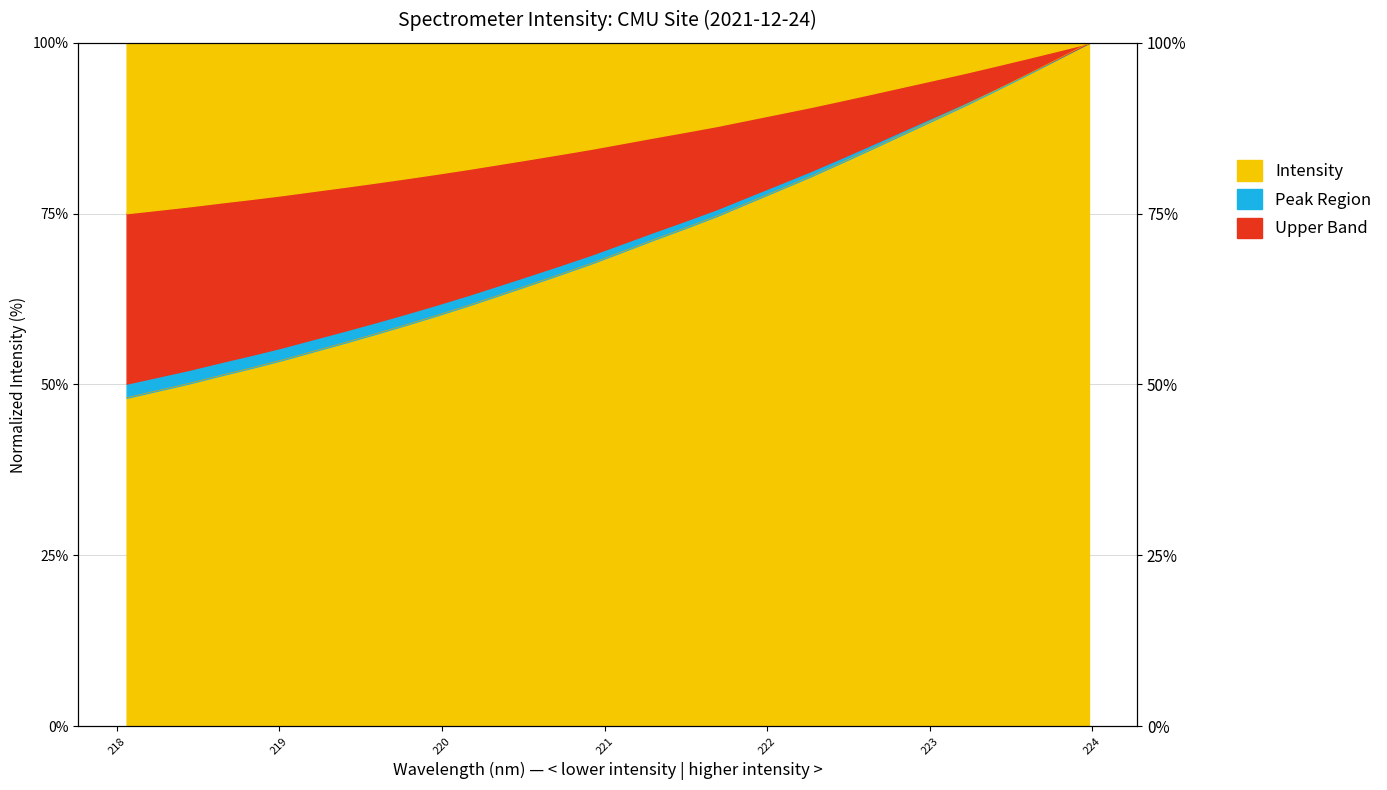

At which category does the chart reach its peak across all series?

223.9802